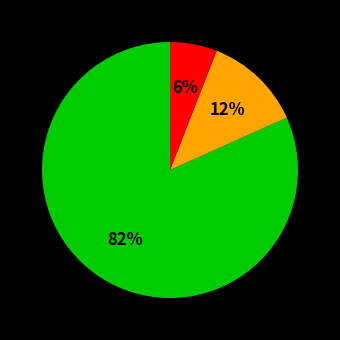

Count the number of slices in the pie.

3